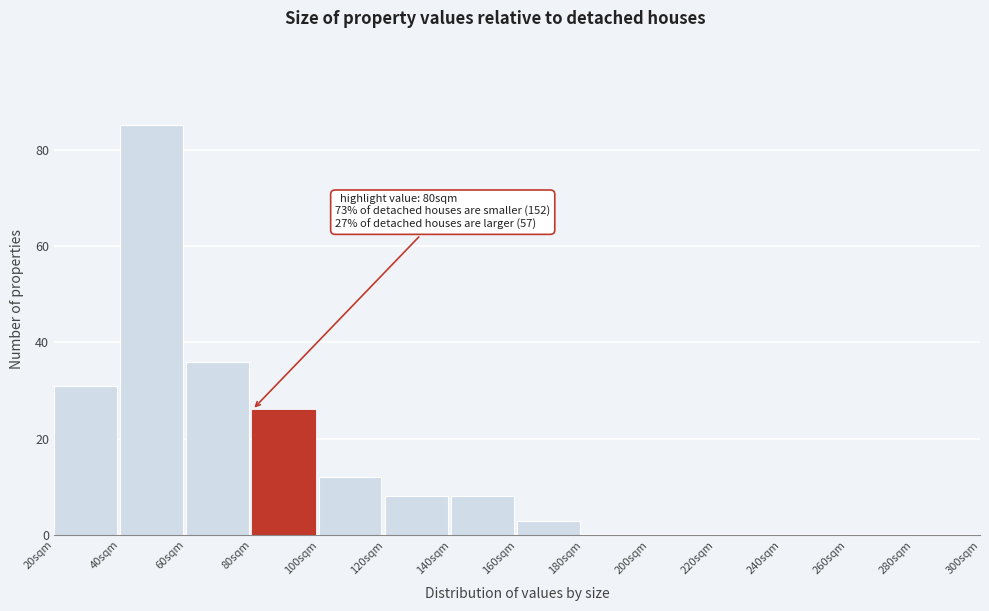

Which range on the x-axis has the tallest bar?

40 to 60